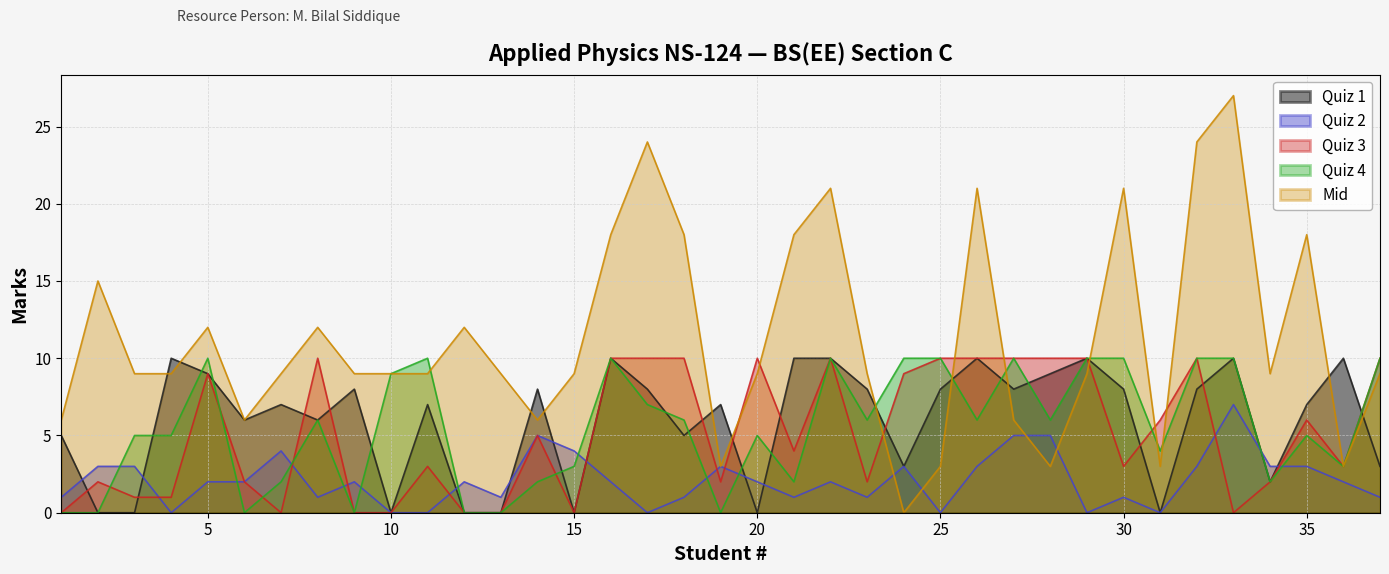

At how many categories does at least one series exceed 2?

37